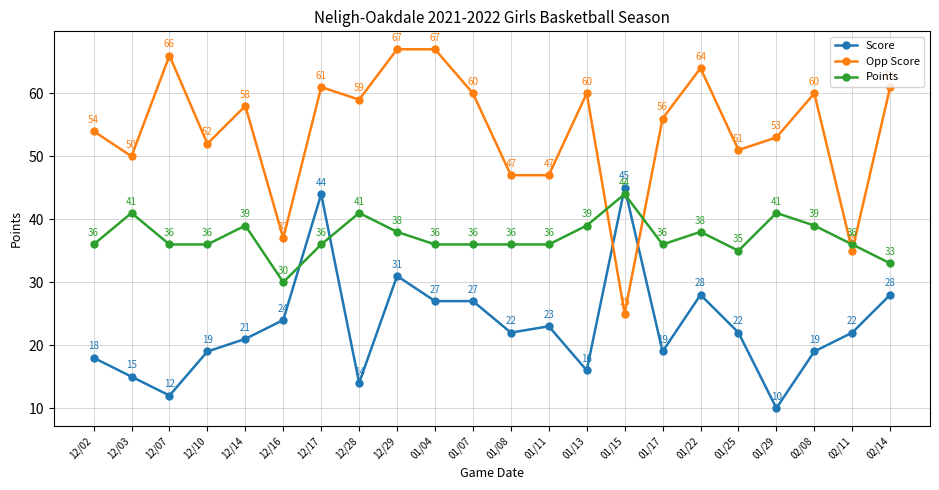

Which series has the largest total across all categories?

Opp Score